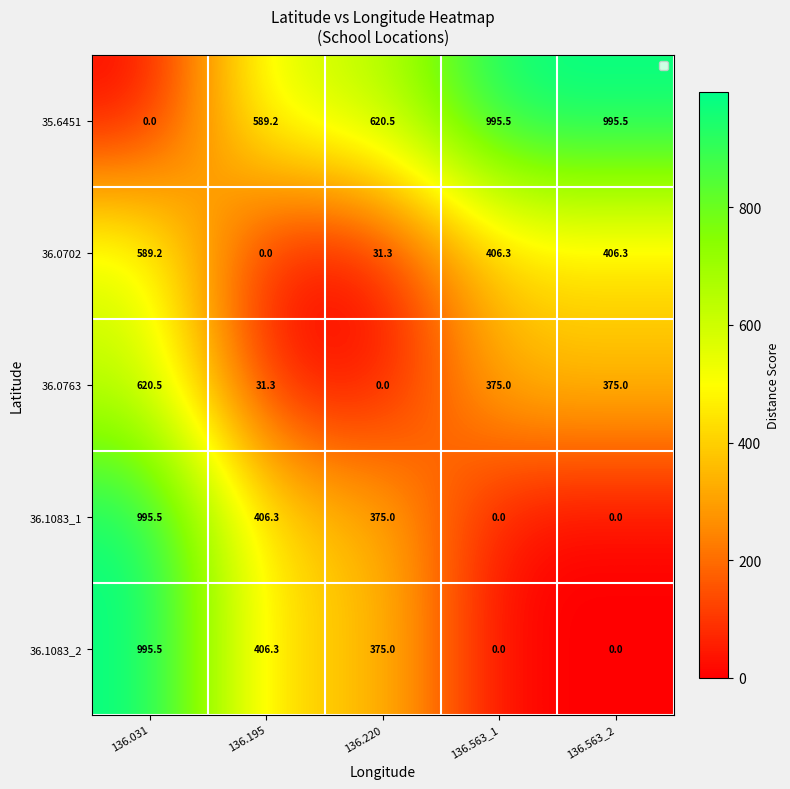

Reading right to left, extract all data points from this chart.

35.6451: 995.5	995.5	620.5	589.2	0.0
36.0702: 406.3	406.3	31.3	0.0	589.2
36.0763: 375.0	375.0	0.0	31.3	620.5
36.1083_1: 0.0	0.0	375.0	406.3	995.5
36.1083_2: 0.0	0.0	375.0	406.3	995.5